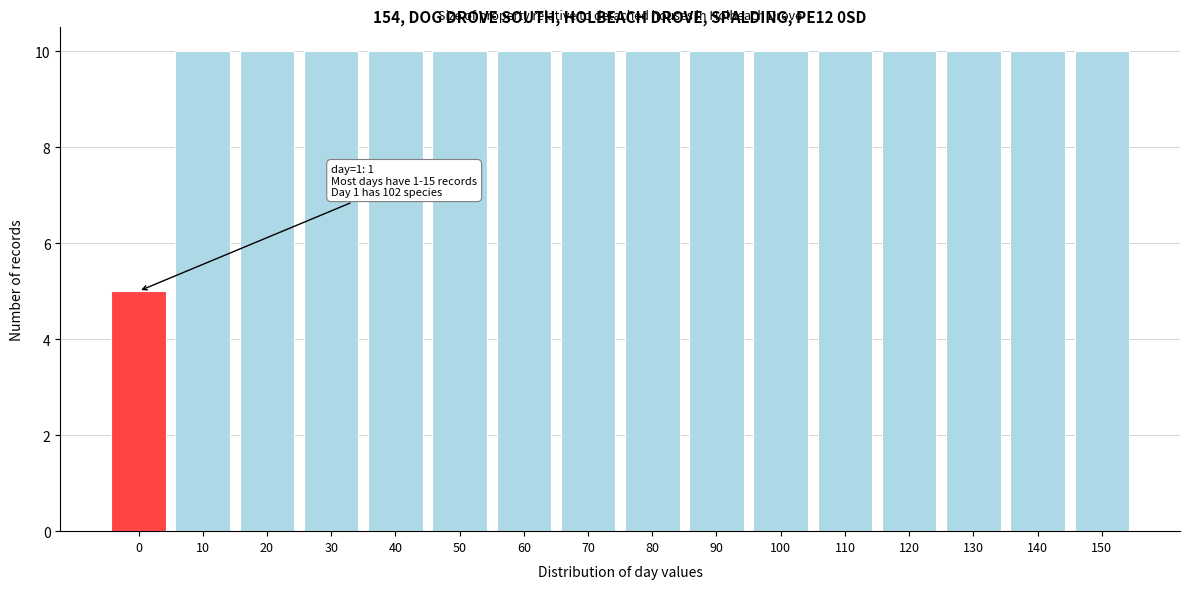

Reading left to right, list all the values displayed in this chart.

5	10	10	10	10	10	10	10	10	10	10	10	10	10	10	10